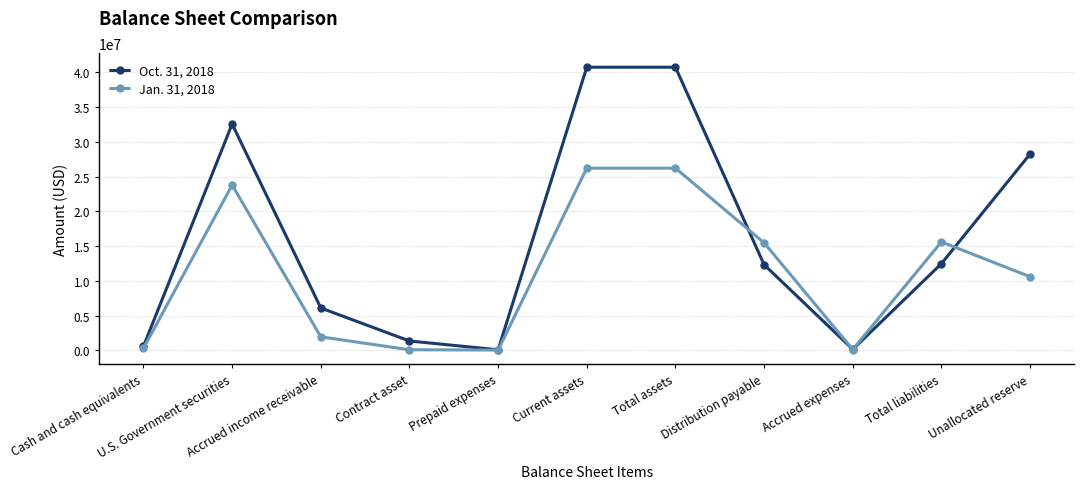

Which series has the largest range (max minus min)?

Oct. 31, 2018